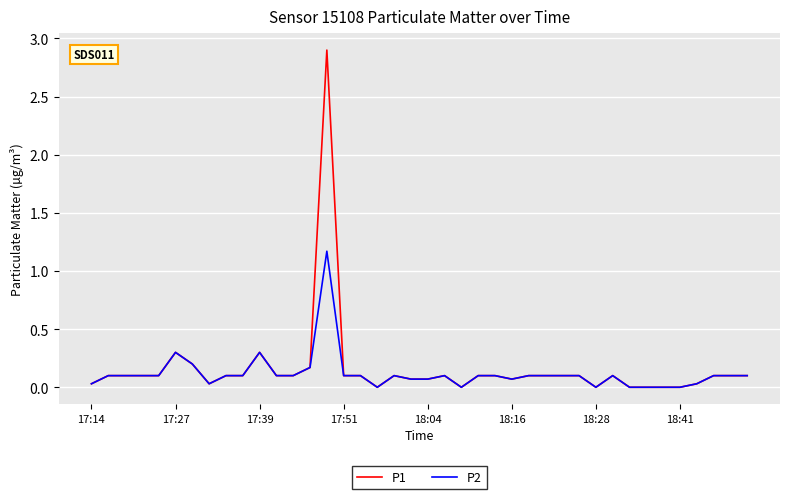

Which series has the widest spread of values?

P1